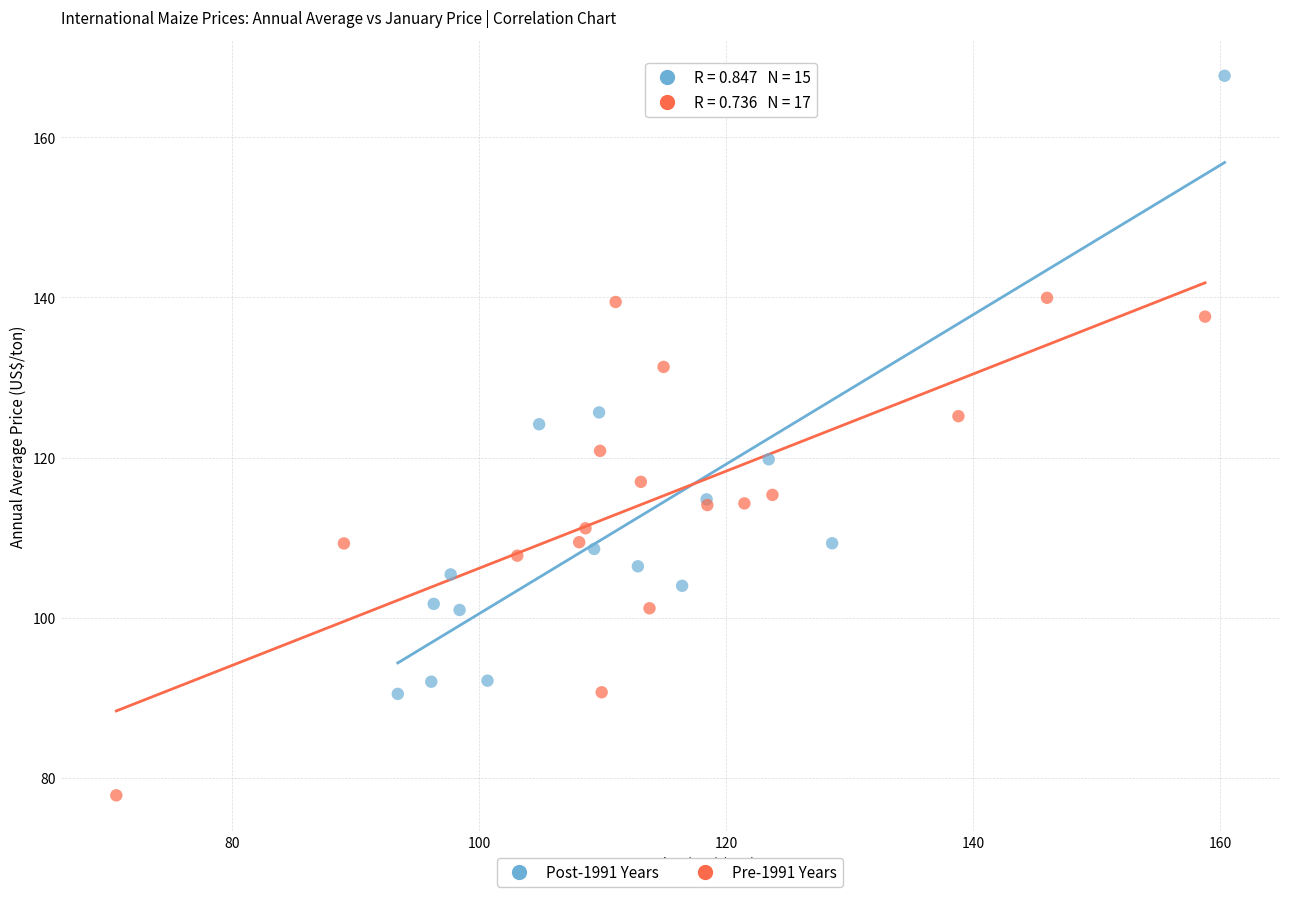

What are all the series names shown in the legend?

Post-1991 Years, Pre-1991 Years